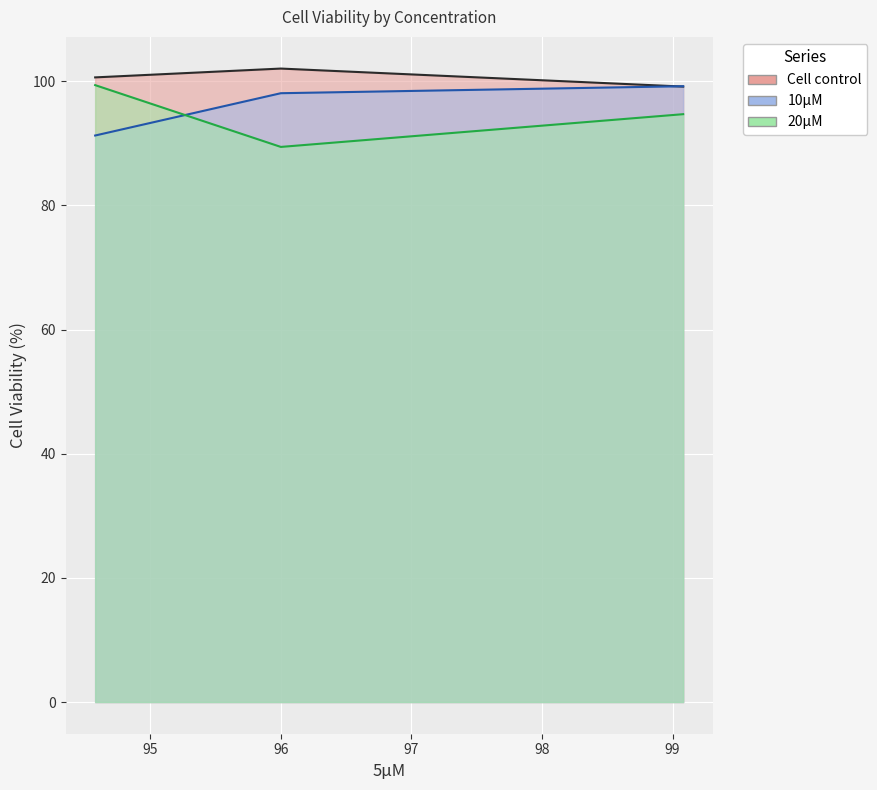

Is it true that 20µM equals 89.4 at 96.0?

True